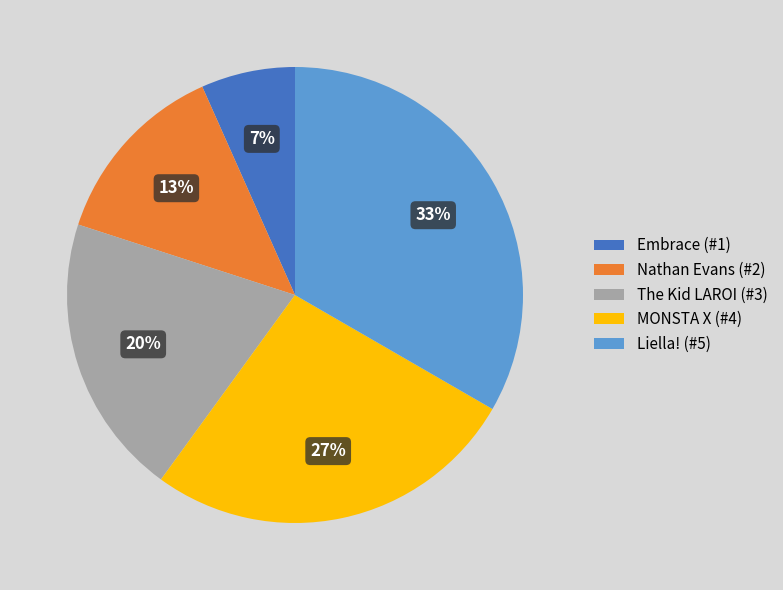

To the nearest percent, what portion does Nathan Evans represent?

13%